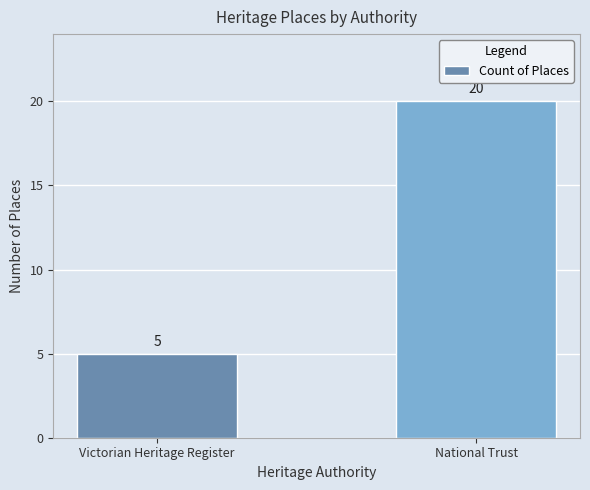

Which has a higher value, Victorian Heritage Register or National Trust?

National Trust